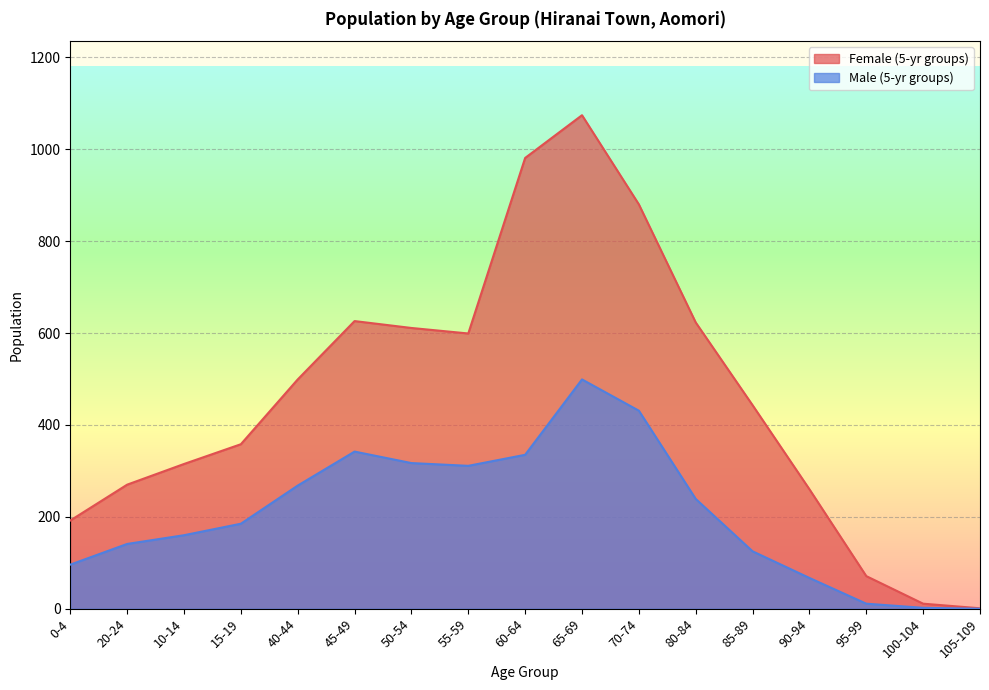

What is the difference between the Female (5-yr groups) values at 20-24 and 40-44?

229